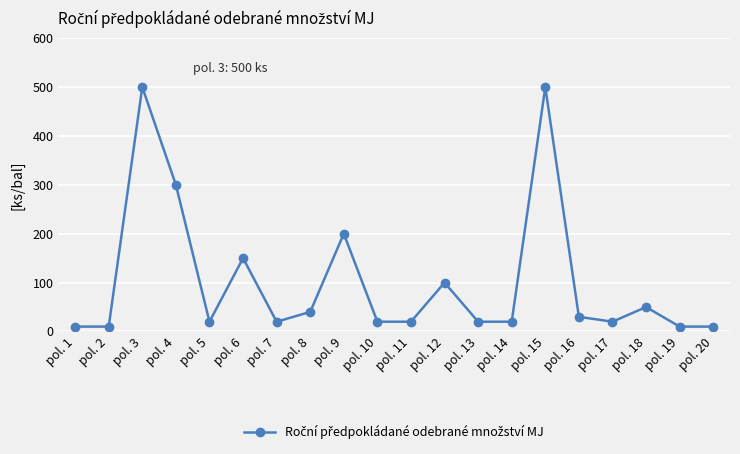

How many lines are shown in the chart?

1